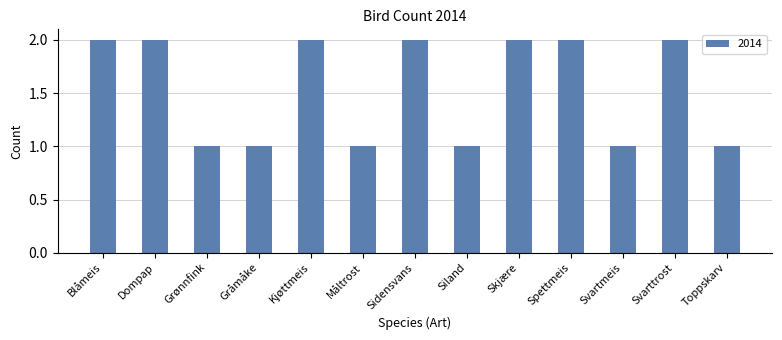

What is the change in value from Svartmeis to Svarttrost?

+1